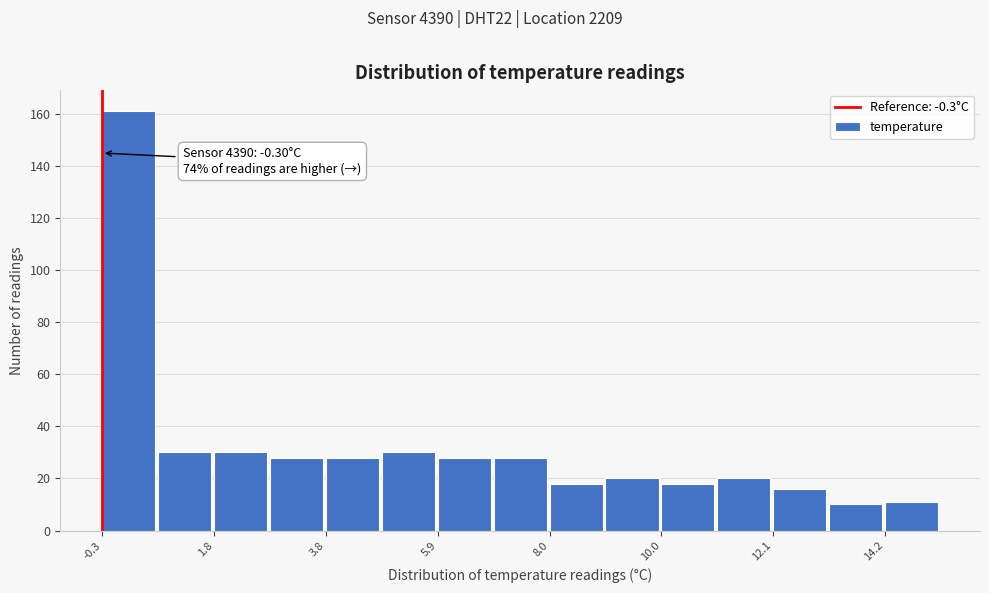

Read against the x-axis, roughly where is the centre of the tallest bar?

0.0